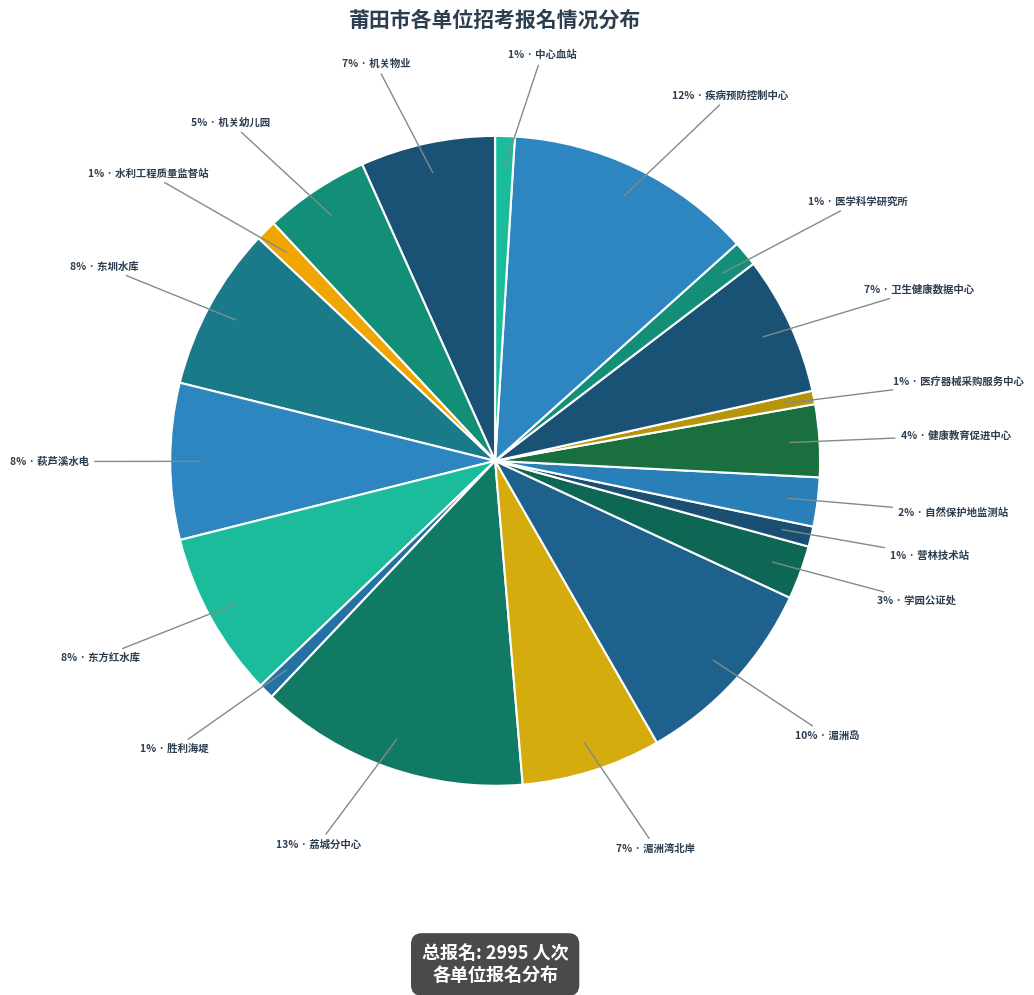

How many segments does this pie chart have?

19